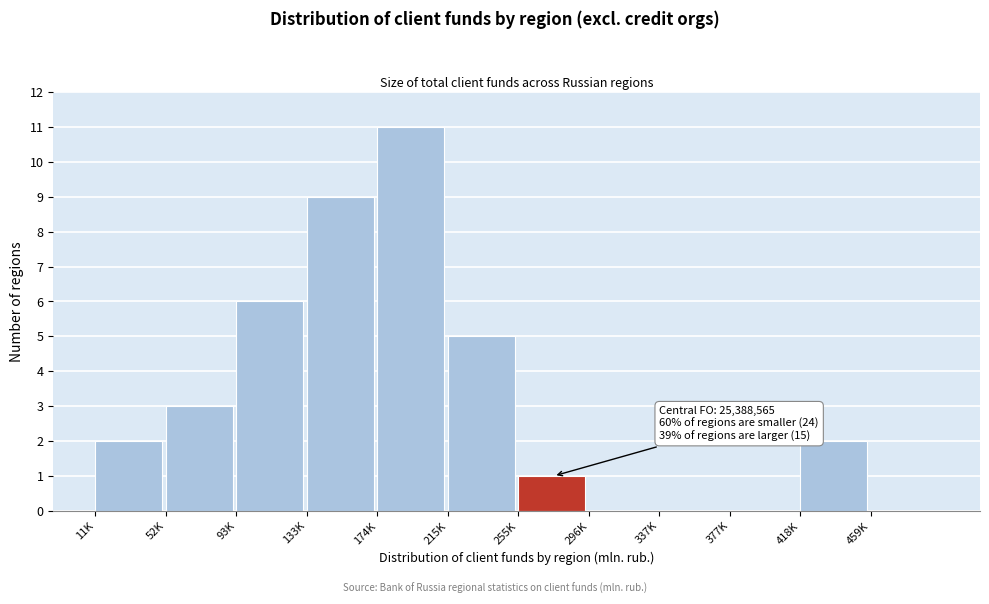

Reading left to right, transcribe all the data shown in this chart.

11K=2	52K=3	93K=6	133K=9	174K=11	215K=5	255K=1	296K=0	337K=0	377K=0	418K=2	459K=0